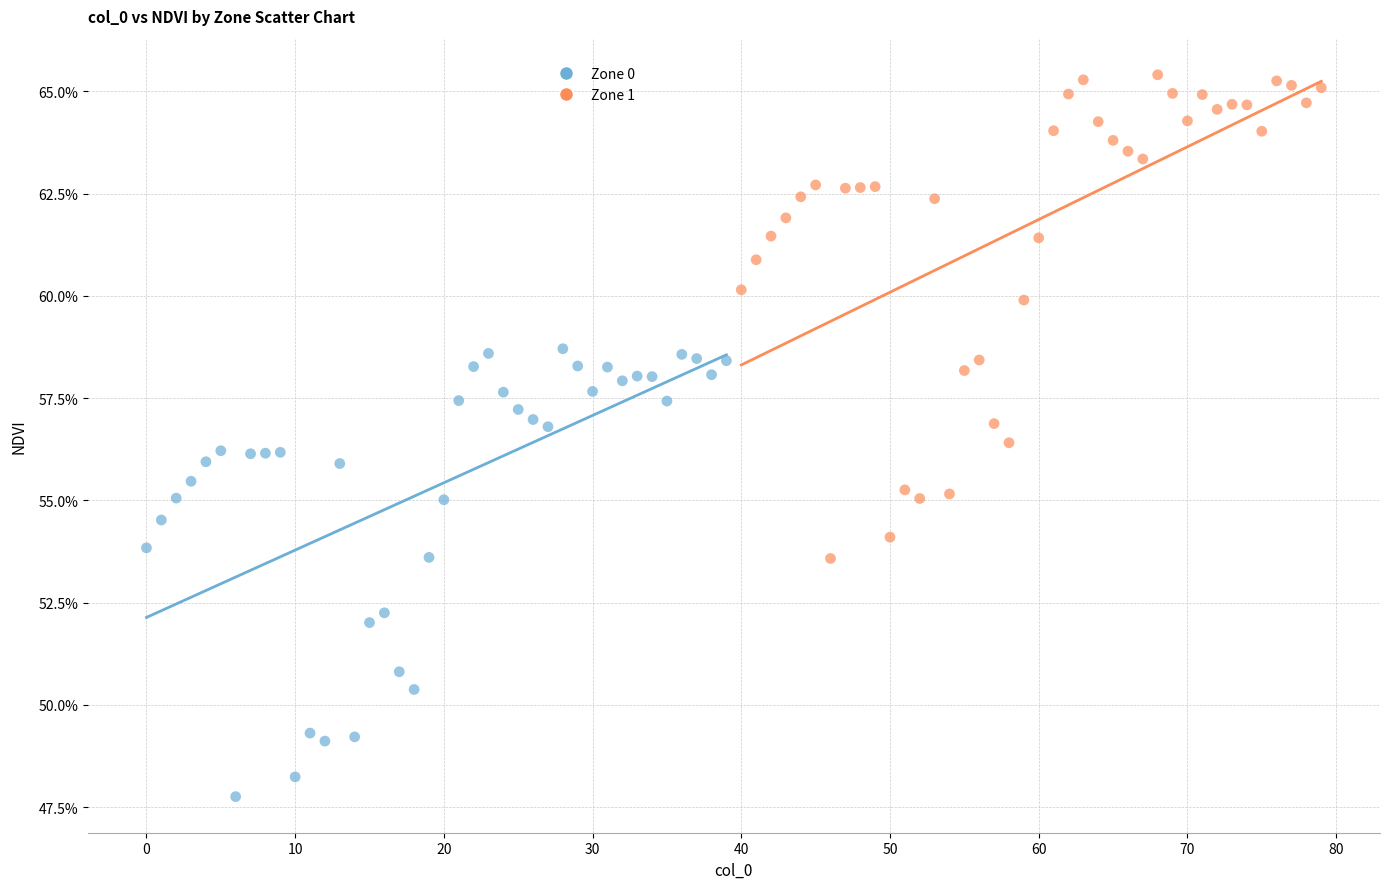

Which series contains the highest Y value?

Zone 1